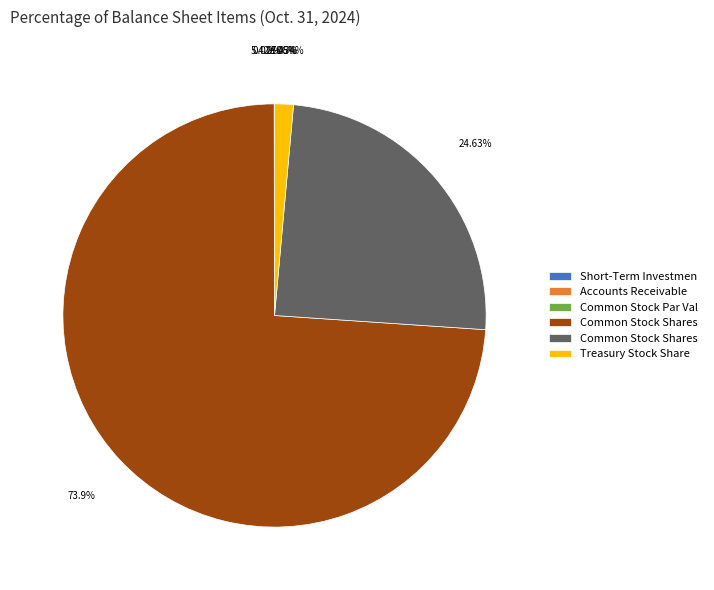

Rank the categories by value from highest to lowest.

Common Stock Shares Authorized, Common Stock Shares Issued, Treasury Stock Shares, Short-Term Investments, Accounts Receivable, Common Stock Par Value